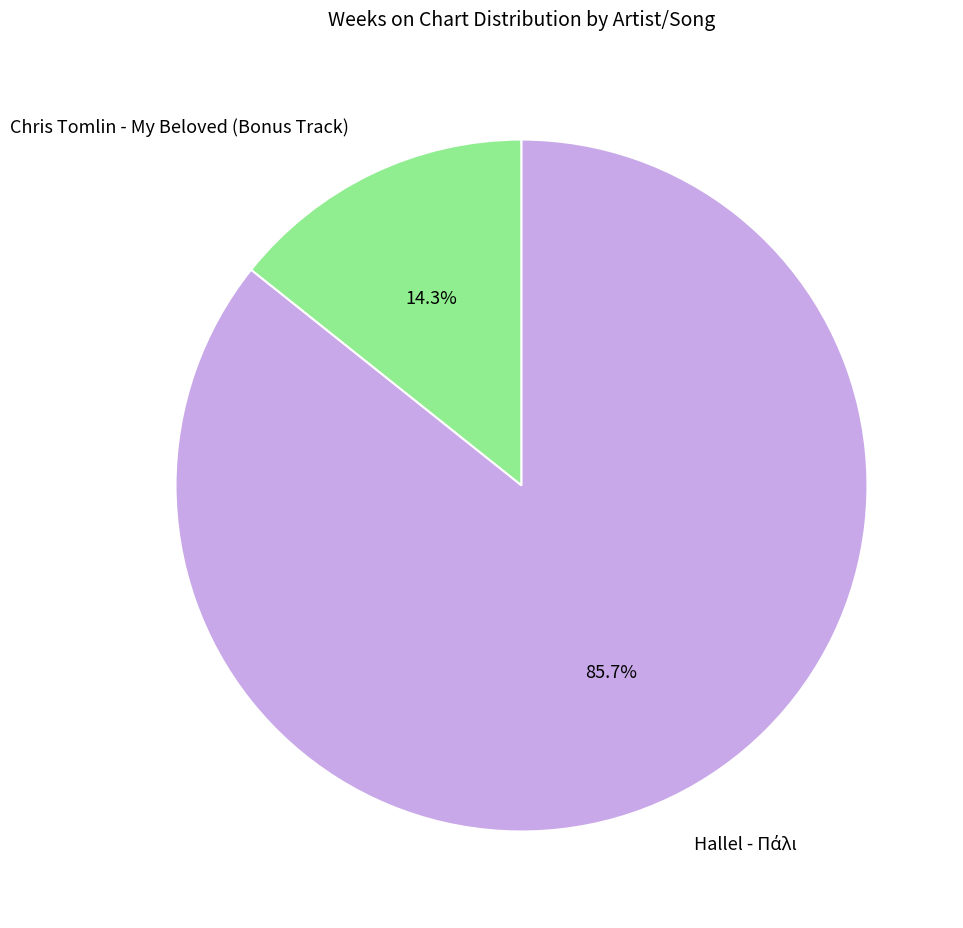

Which category has the smallest portion of the pie?

Chris Tomlin - My Beloved (Bonus Track)